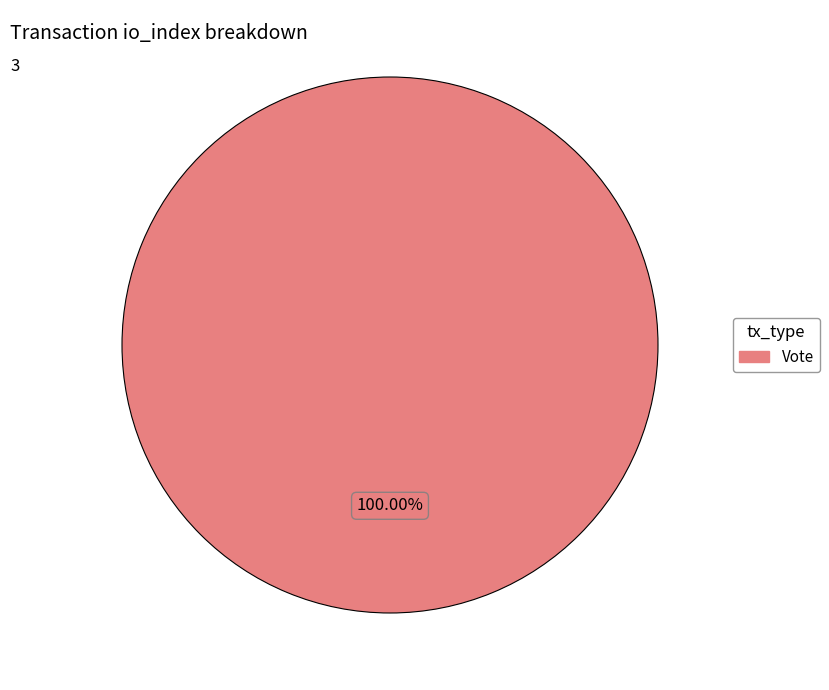

Does any single category account for the majority?

Yes